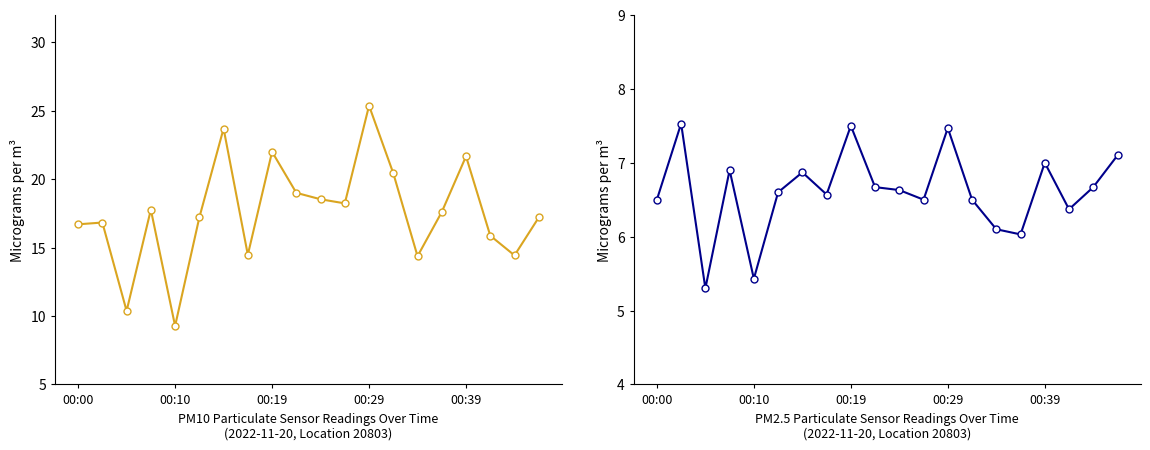

True or false: P2 has more than 0 points higher than both neighbors.

True